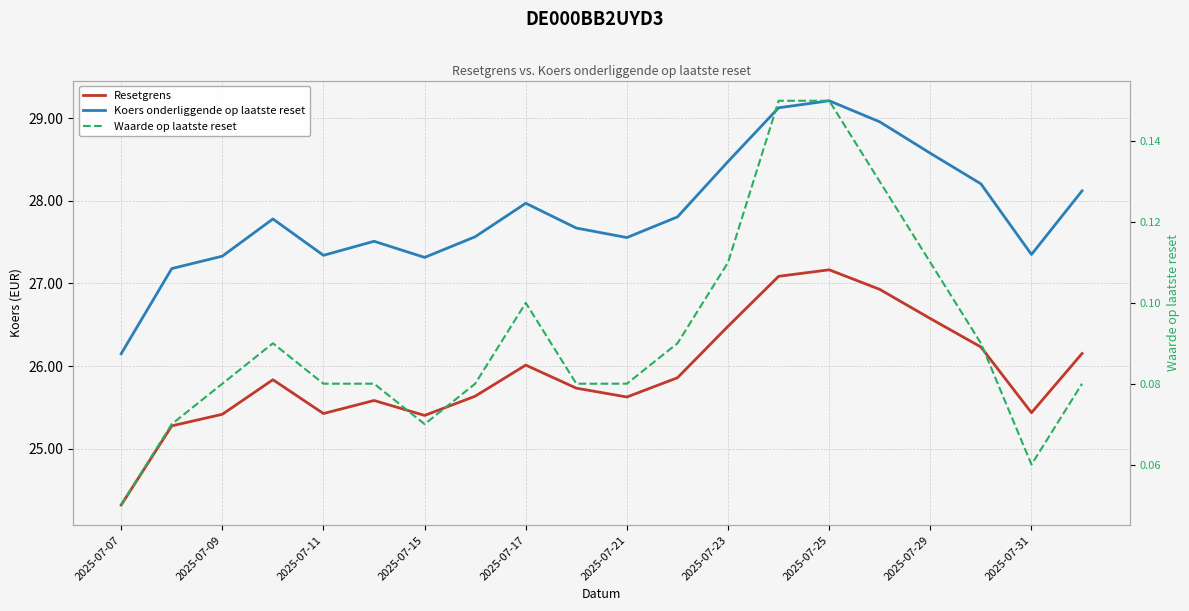

The value of Waarde op laatste reset at 2025-07-23 is 0.0. True or false?

False